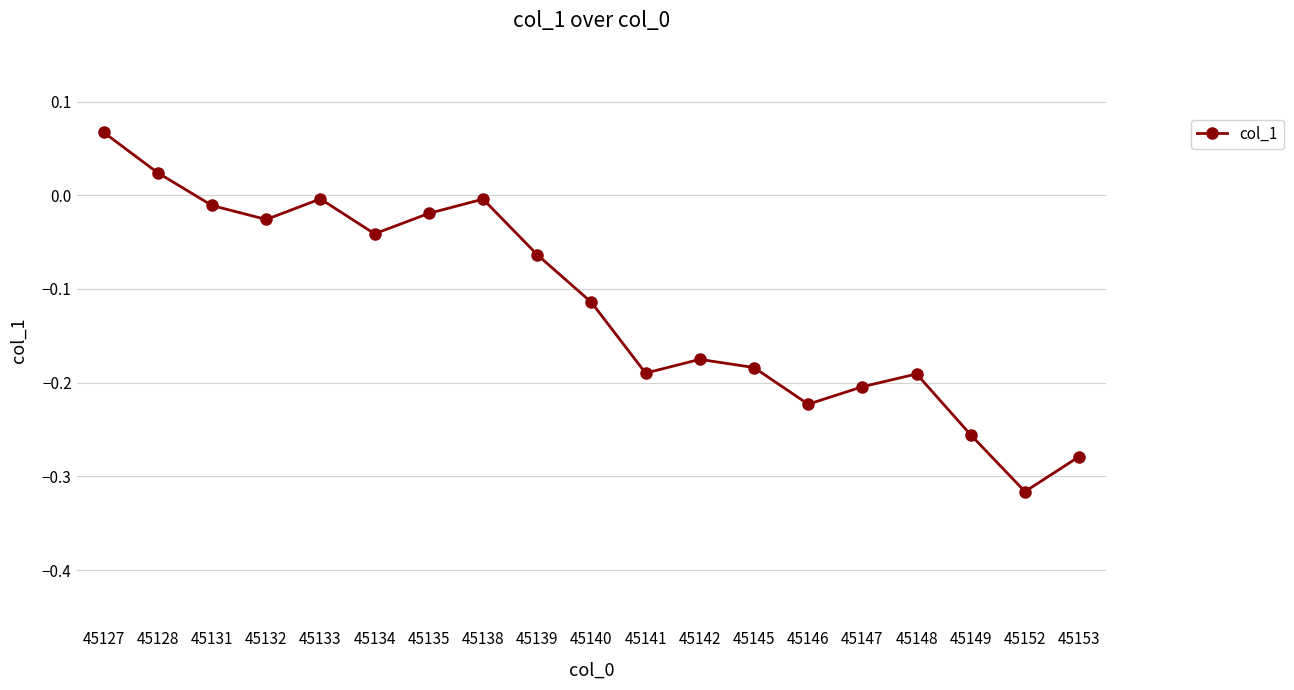

Which label corresponds to the smallest value in the chart?

45152